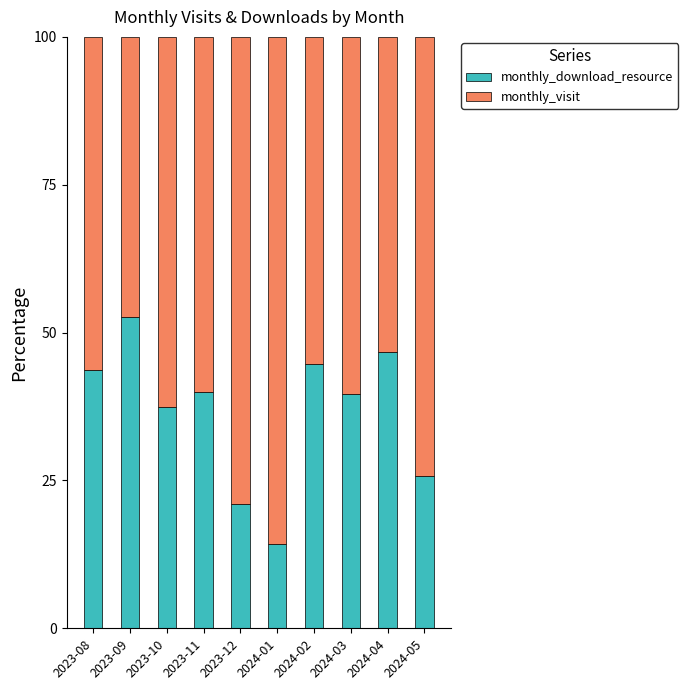

What is the total value across all series at 2024-02?

100.0